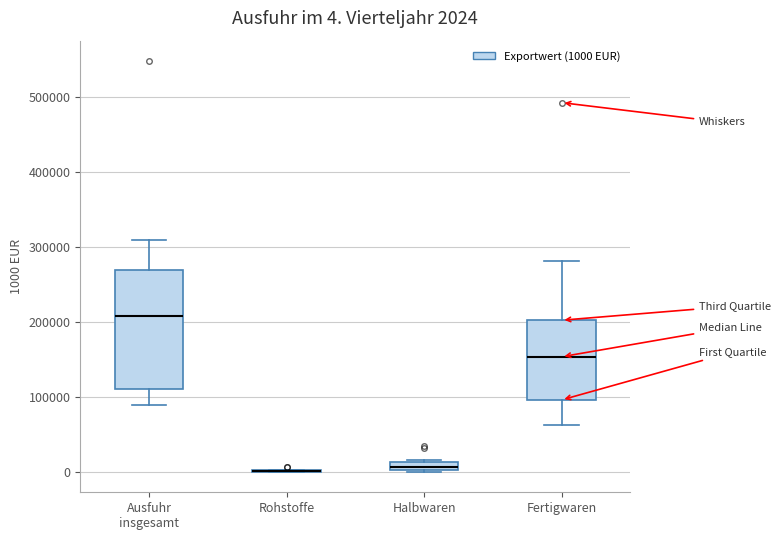

Comparing the boxes themselves (not the whiskers), which one is the tallest?

Ausfuhr insgesamt